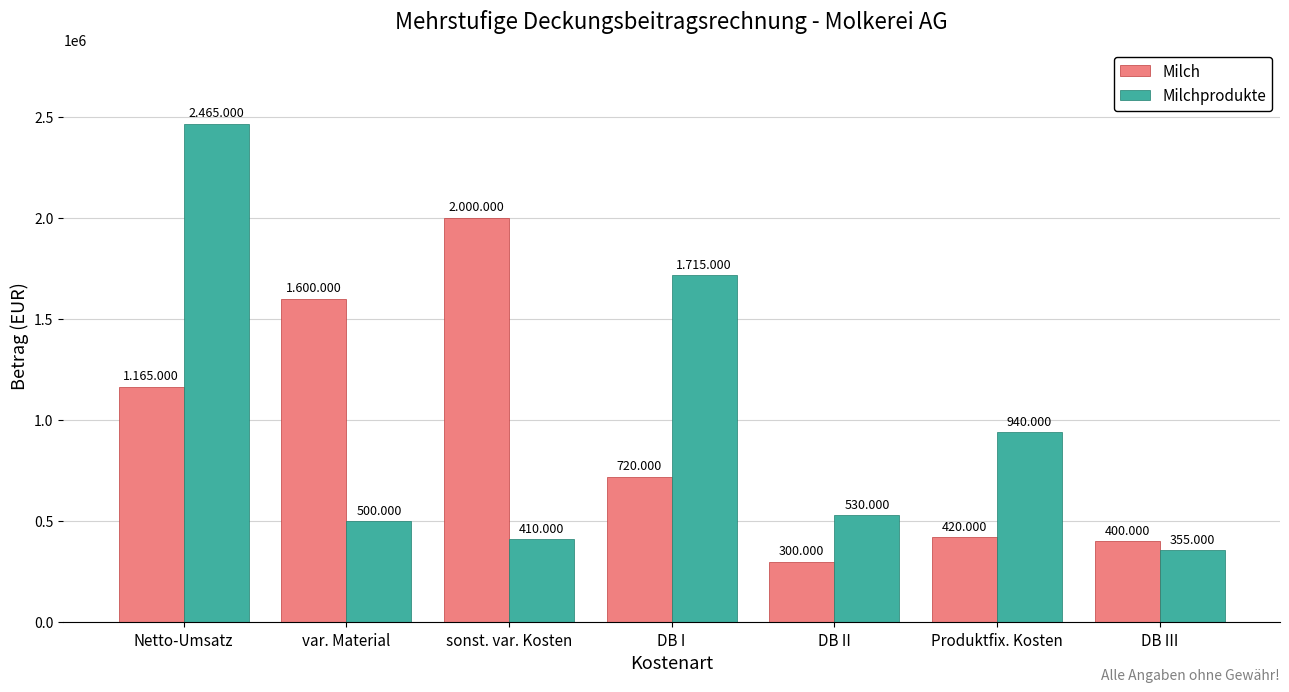

What is the value of the Milch bar at the 5th from the left?

300000